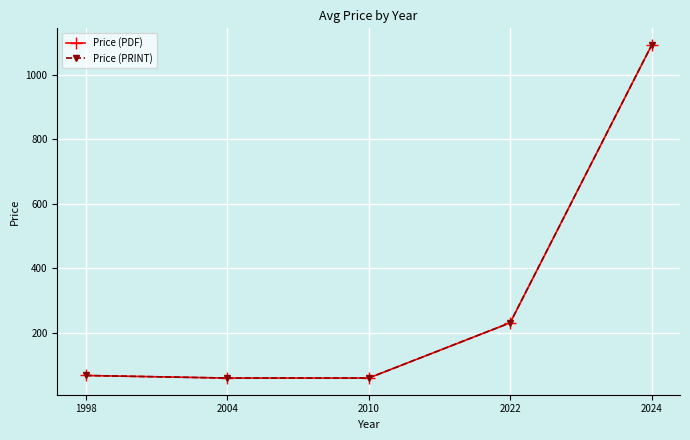

Does the chart have visible grid lines?

Yes